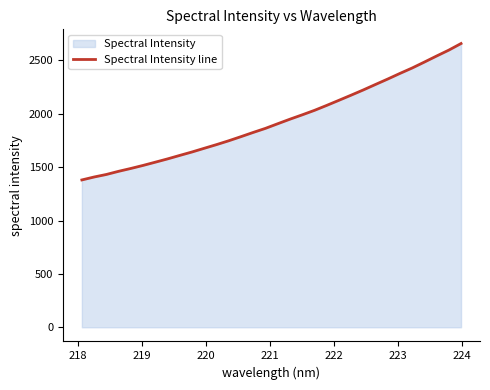

What is the difference between the maximum and minimum values?

1278.4